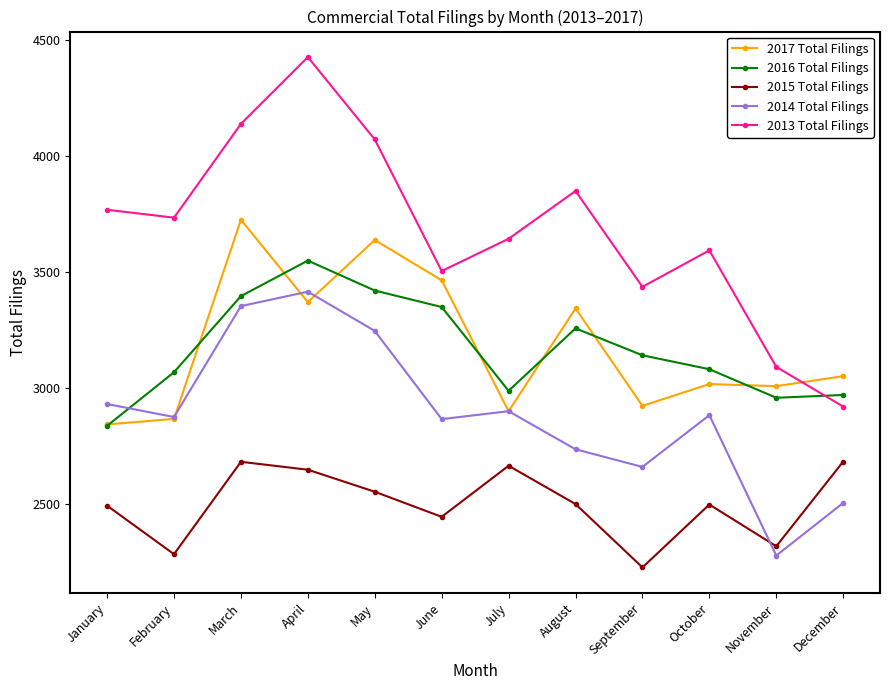

What is the average value of the 2013 Total Filings series?

3680